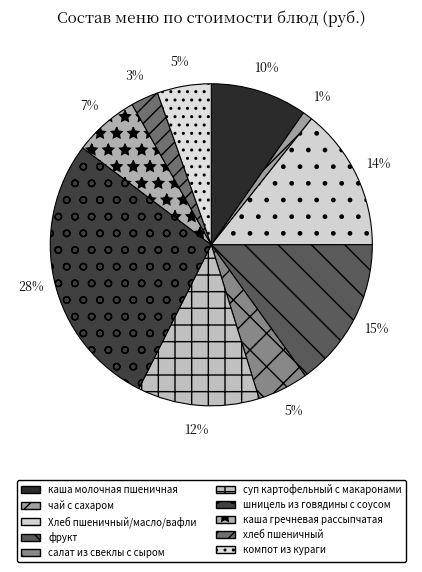

To the nearest percent, what is the difference between the largest and smallest slice percentages?

27%